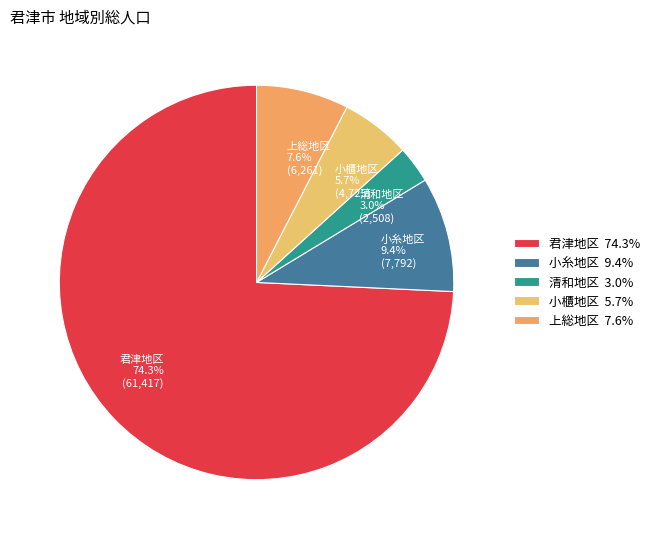

Is the sum of 清和地区 and 上総地区 greater than half?

No